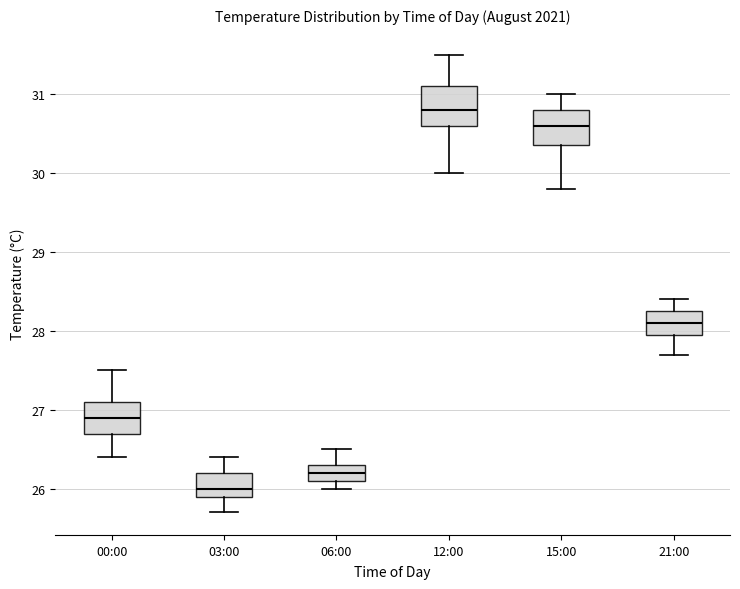

Reading left to right, read every box against the y-axis: the position of its median line, the range the box covers, and the ends of its whiskers. The values are not printed on the chart, so give them approximately, as read against the axis.

00:00: median 26.9, box 26.7 to 27.1, whiskers 26.4 to 27.5
03:00: median 26.0, box 25.9 to 26.2, whiskers 25.7 to 26.4
06:00: median 26.2, box 26.1 to 26.3, whiskers 26.0 to 26.5
12:00: median 30.8, box 30.6 to 31.1, whiskers 30.0 to 31.5
15:00: median 30.6, box 30.4 to 30.8, whiskers 29.8 to 31.0
21:00: median 28.1, box 28.0 to 28.3, whiskers 27.7 to 28.4